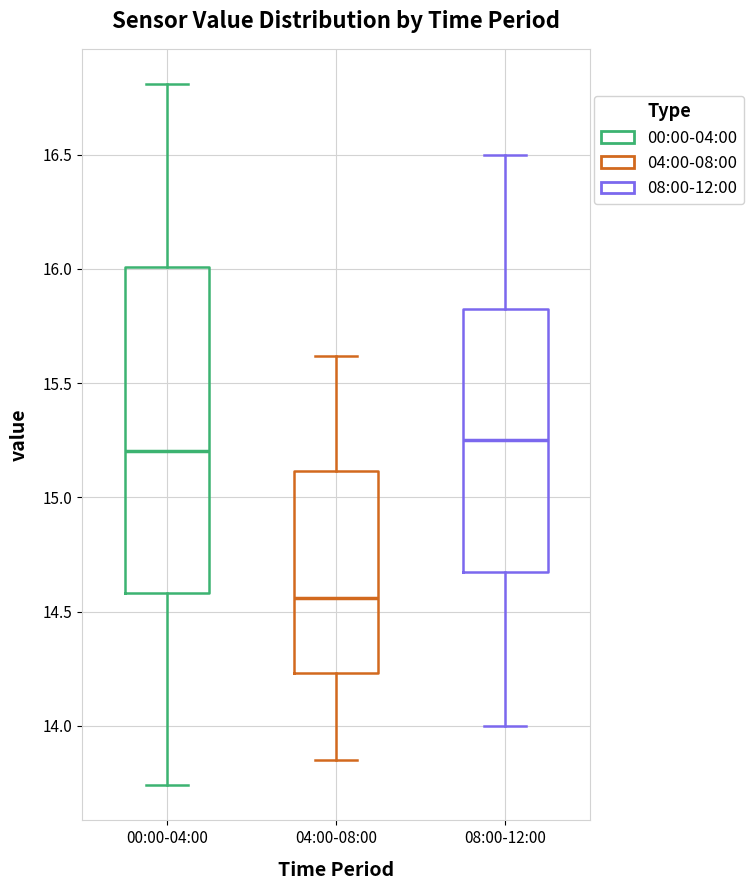

Reading left to right, transcribe this box plot: for each box, give where its median line is, the range the box spans, and where its two whiskers end, as read against the y-axis. The values are not printed on the chart, so give them approximately, as read against the axis.

00:00-04:00: median 15.20, box 14.60 to 16.00, whiskers 13.75 to 16.80
04:00-08:00: median 14.55, box 14.25 to 15.10, whiskers 13.85 to 15.60
08:00-12:00: median 15.25, box 14.70 to 15.85, whiskers 14.00 to 16.50